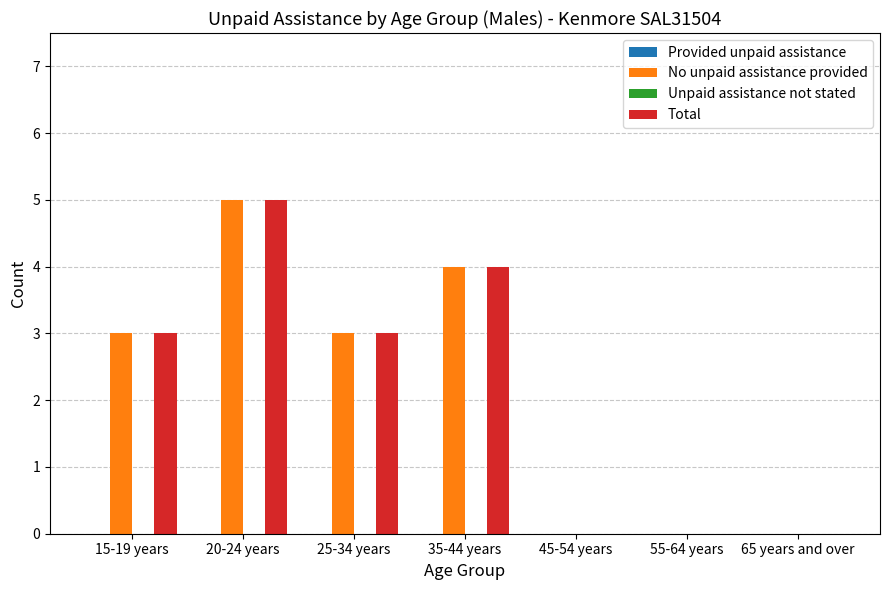

At which label does Total reach its peak?

20-24 years